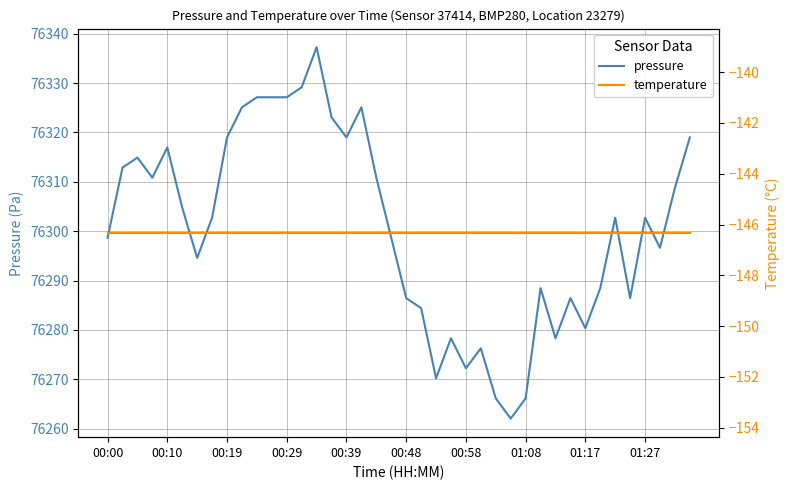

The temperature series shows -146.3 at 00:00. True or false?

True